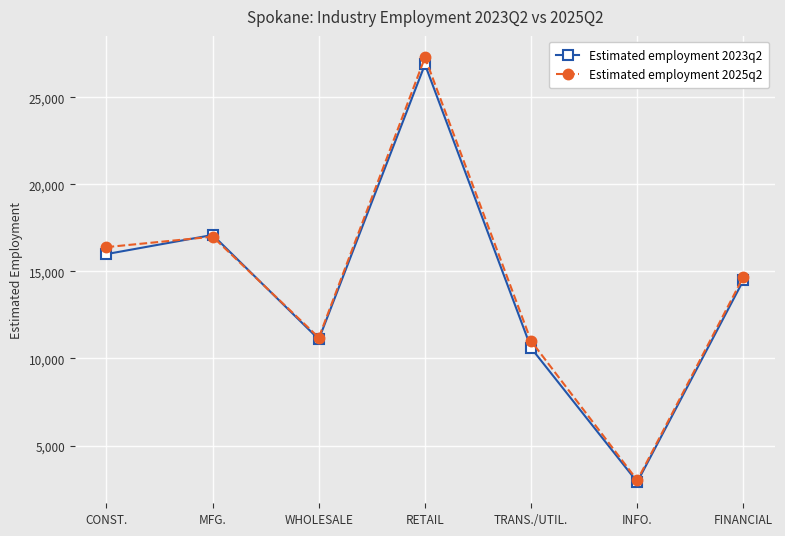

Where is the first local maximum for Estimated employment 2023q2?

MFG.